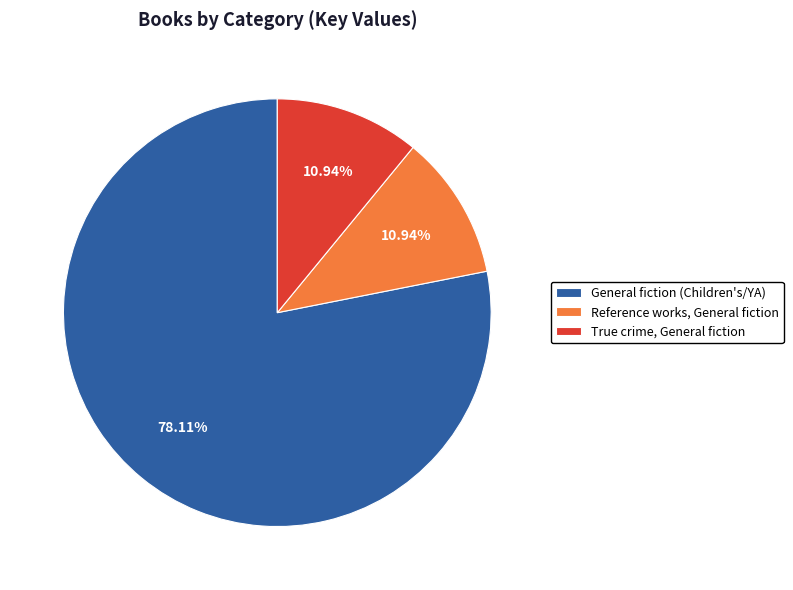

Do Reference works, General fiction and True crime, General fiction together represent more than half of the pie?

No